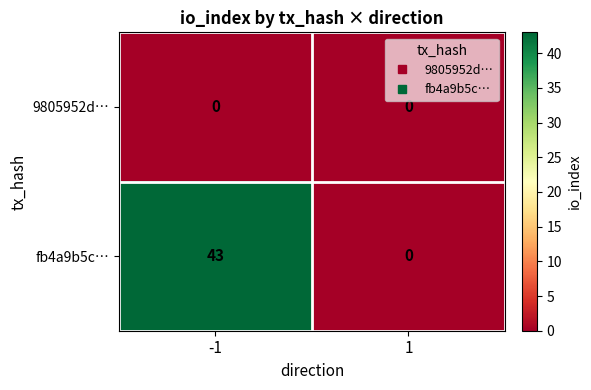

Rank the series by their average value, from highest to lowest.

fb4a9b5c…, 9805952d…